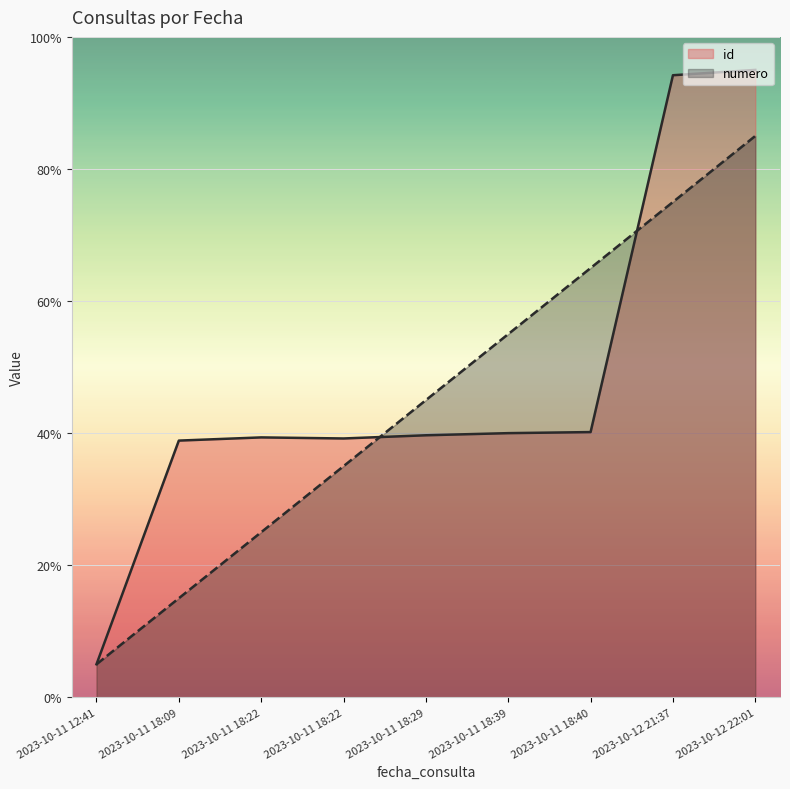

Reading left to right, transcribe all the data shown in this chart.

id: 2023-10-11 12:41=5.0	2023-10-11 18:09=38.9	2023-10-11 18:22=39.4	2023-10-11 18:22=39.2	2023-10-11 18:29=39.7	2023-10-11 18:39=40.0	2023-10-11 18:40=40.2	2023-10-12 21:37=94.2	2023-10-12 22:01=95.0
numero: 2023-10-11 12:41=5.0	2023-10-11 18:09=15.0	2023-10-11 18:22=25.0	2023-10-11 18:22=35.0	2023-10-11 18:29=45.0	2023-10-11 18:39=55.0	2023-10-11 18:40=65.0	2023-10-12 21:37=75.0	2023-10-12 22:01=85.0